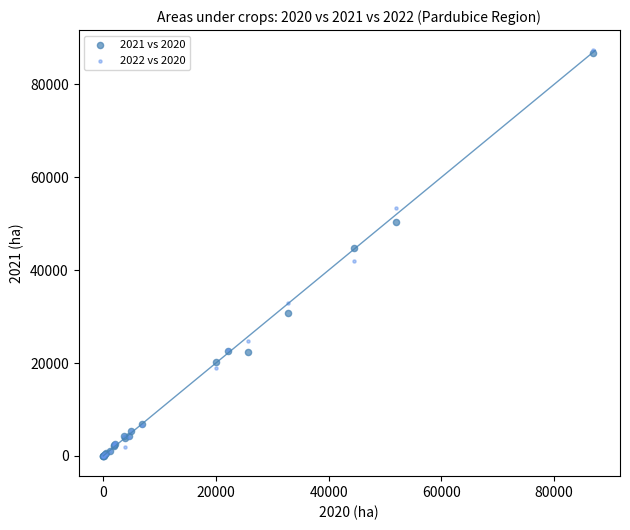

What are all the series names shown in the legend?

2021 vs 2020, 2022 vs 2020